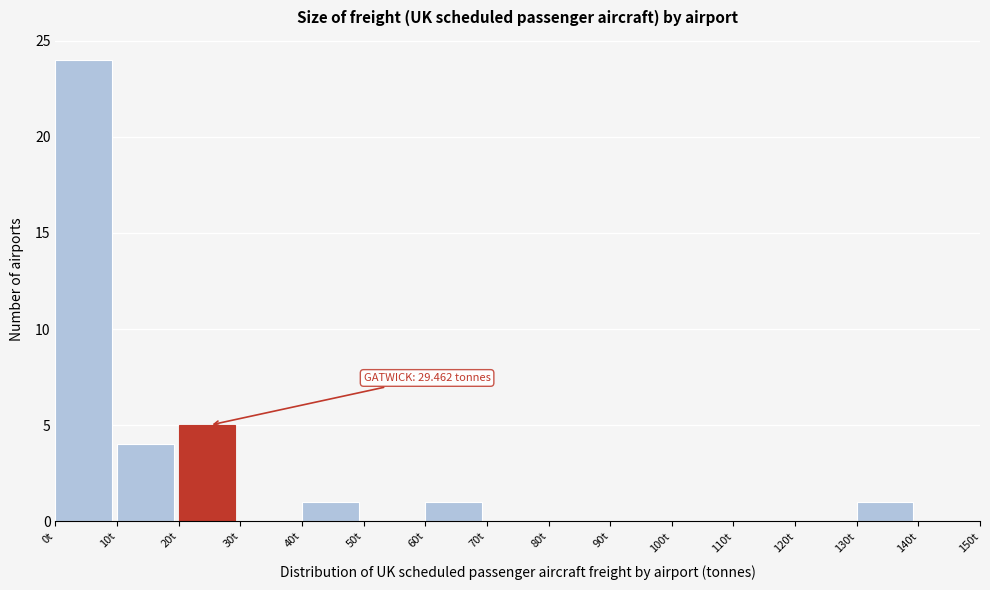

Over which range of the x-axis is the bar tallest?

0 to 10